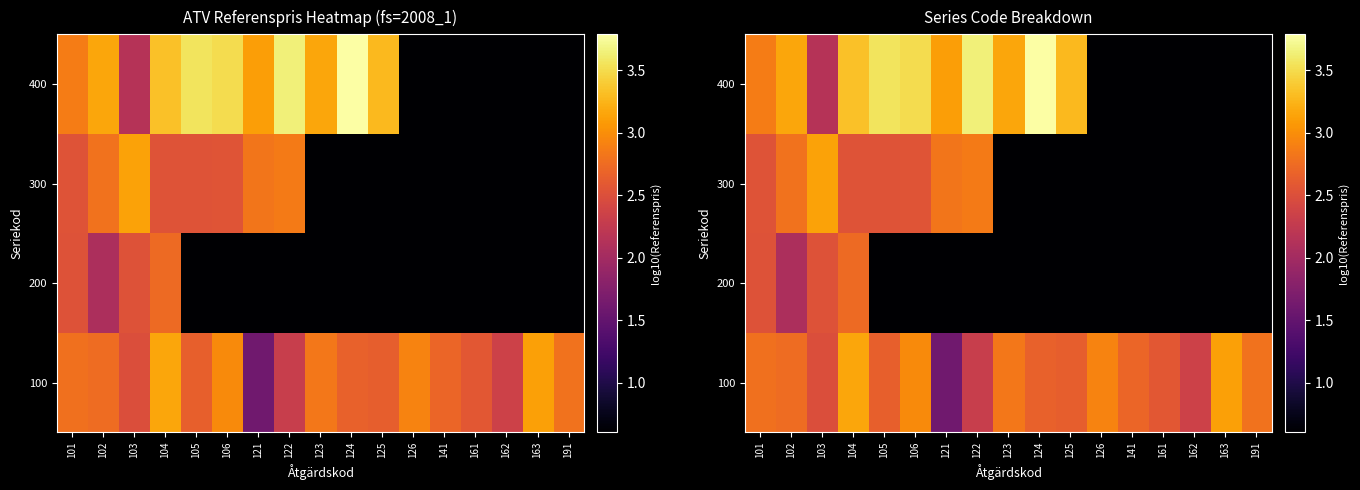

What value does the 300 series have at 106?

2.6